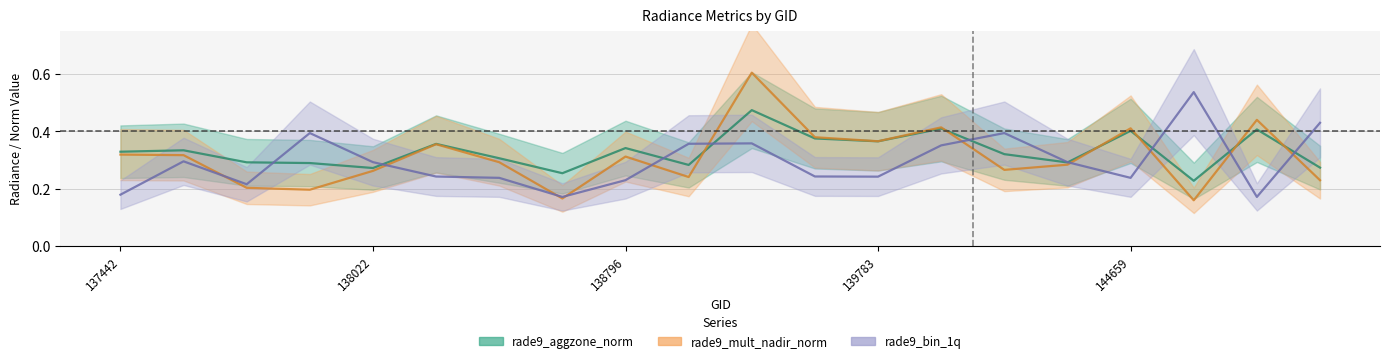

How many intersections are there between rade9_bin_1q and rade9_mult_nadir_norm?

11